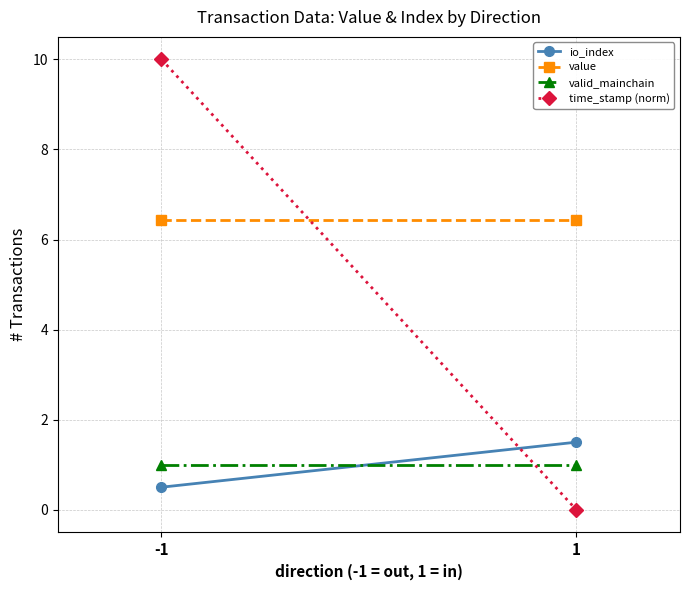

Reading left to right, extract all data points from this chart.

io_index: -1=0.5	1=1.5
value: -1=6.4	1=6.4
valid_mainchain: -1=1.0	1=1.0
time_stamp (norm): -1=10.0	1=0.0